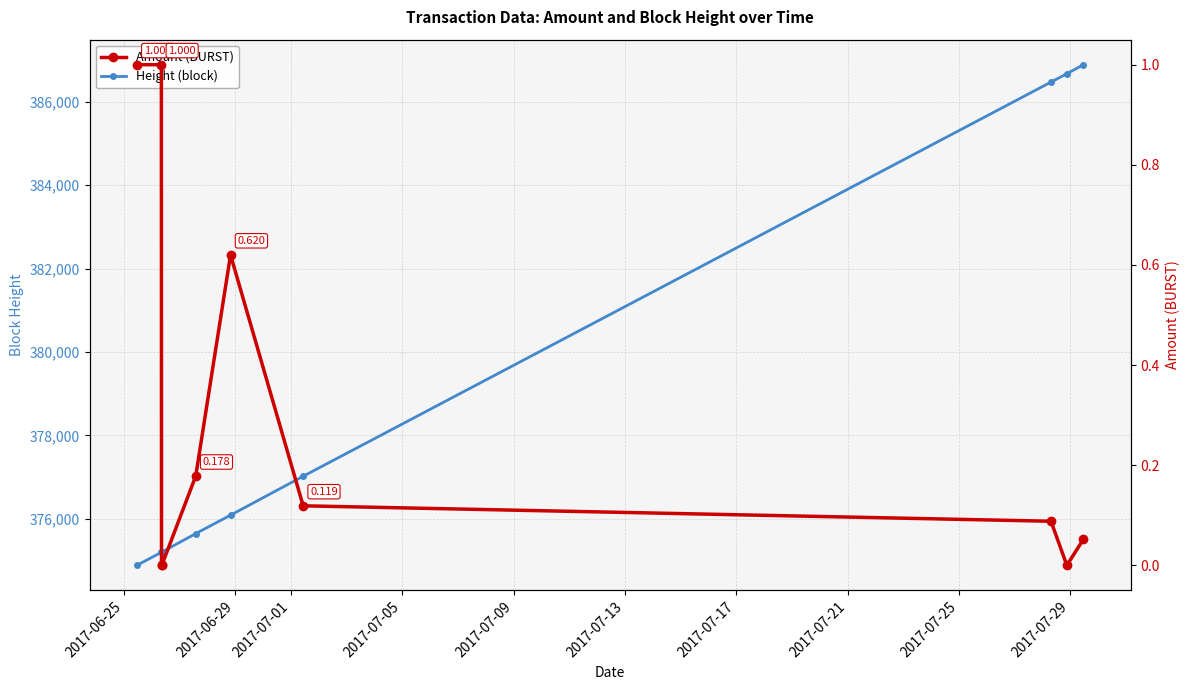

How many values in the Amount (BURST) series exceed 0?

7